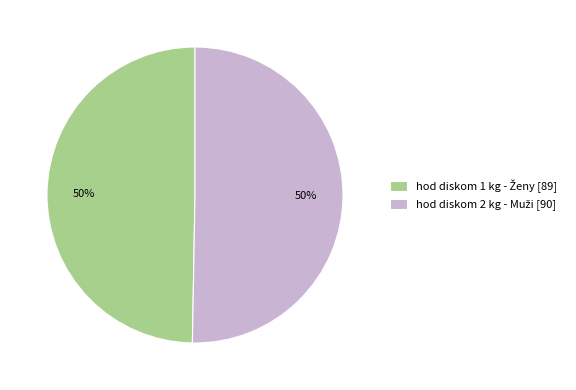

To the nearest percent, what is the average slice percentage?

50%